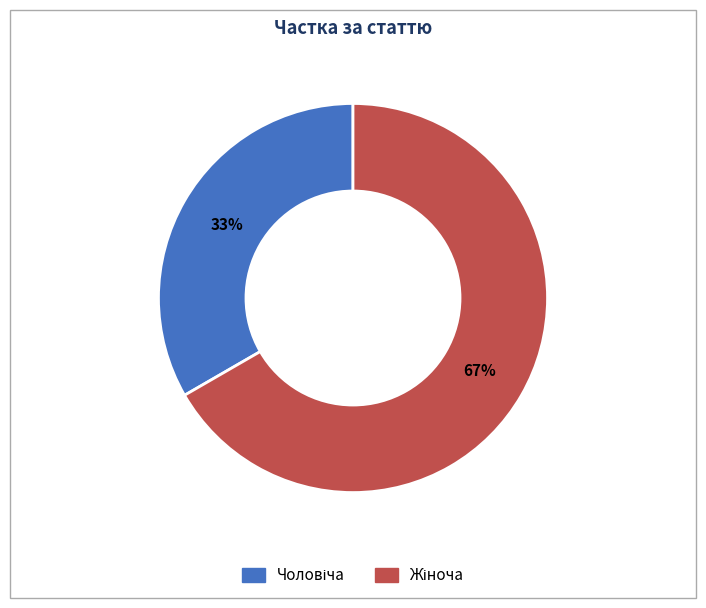

Is there any slice that represents more than half of the pie?

Yes